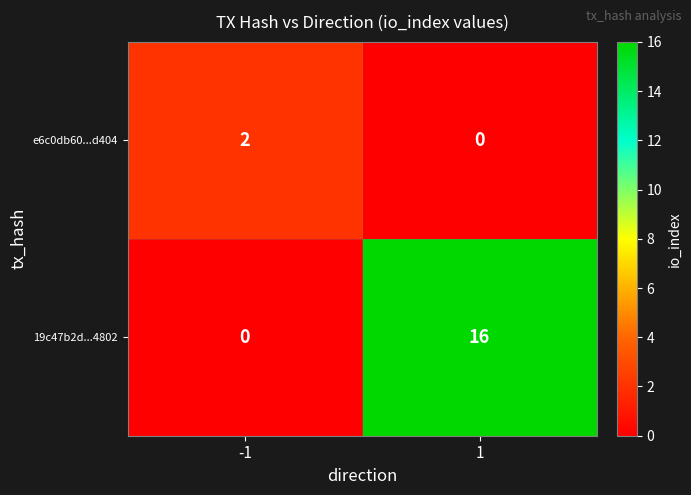

Reading left to right, transcribe all the data shown in this chart.

e6c0db60...d404: -1=2	1=0
19c47b2d...4802: -1=0	1=16